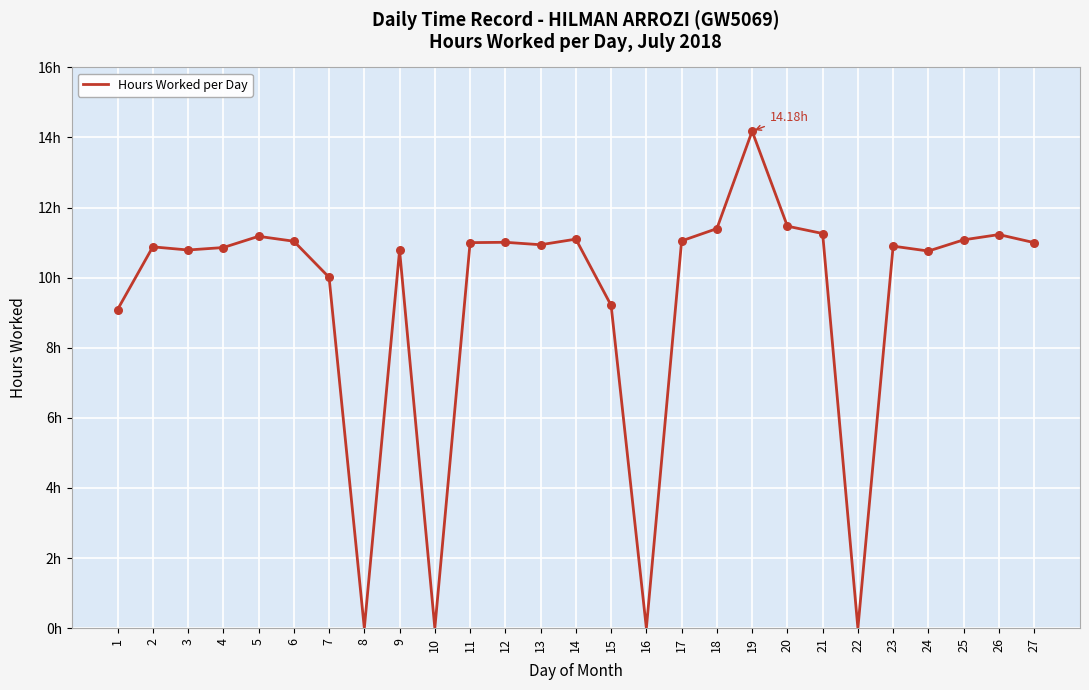

What is the ratio of the value at 20 to the value at 7?

1.1